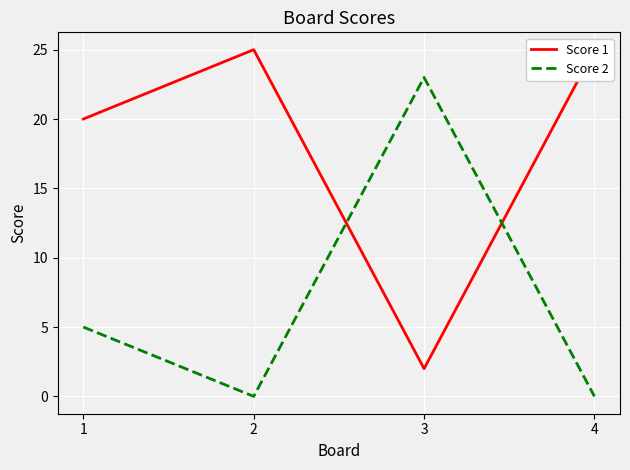

Is this an area chart (filled region under the line)?

No